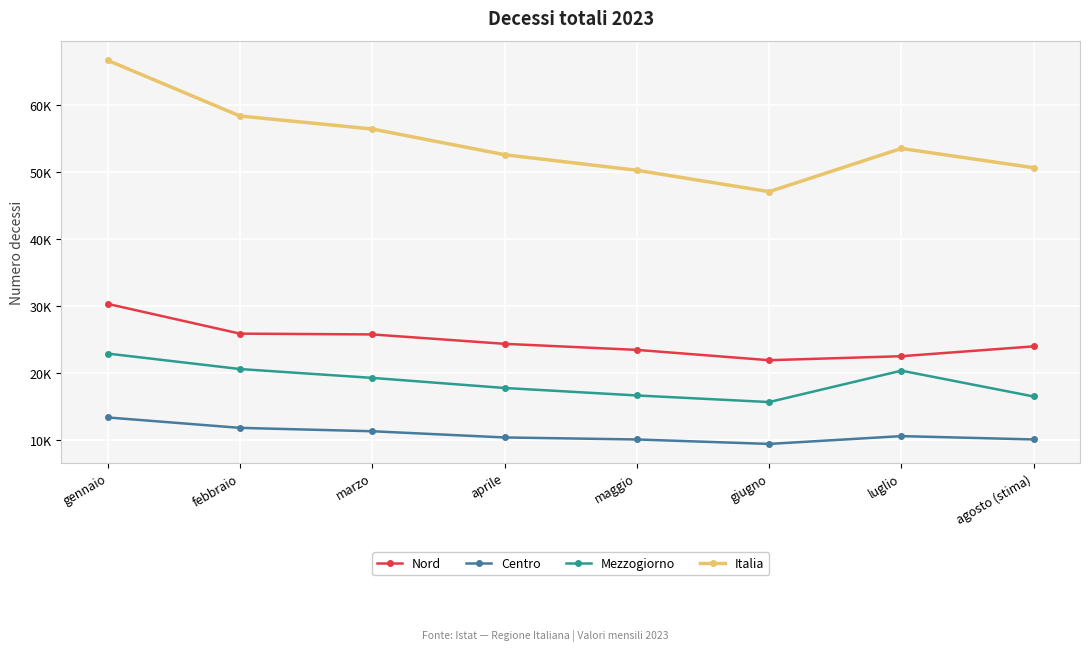

What is the label of the 6th point from the right?

marzo